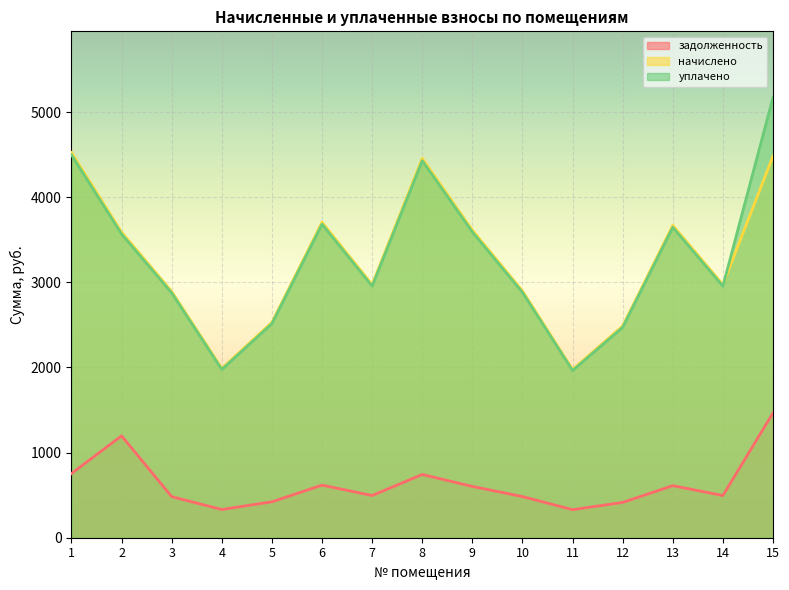

How many data points in уплачено are less than 2954?

6